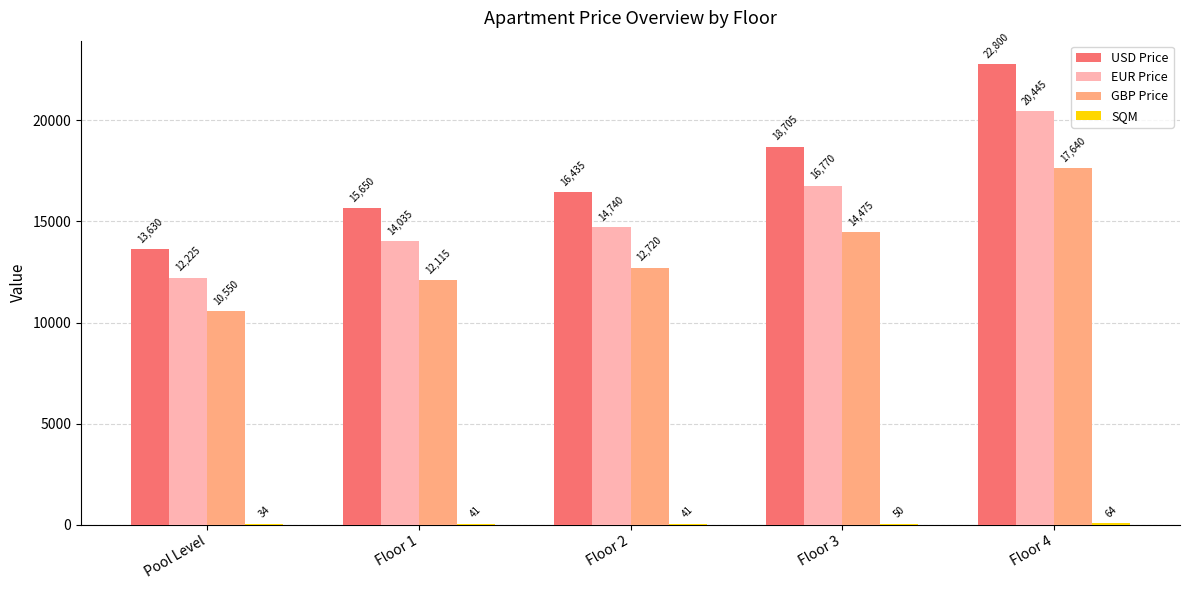

How many distinct data groups are displayed?

4